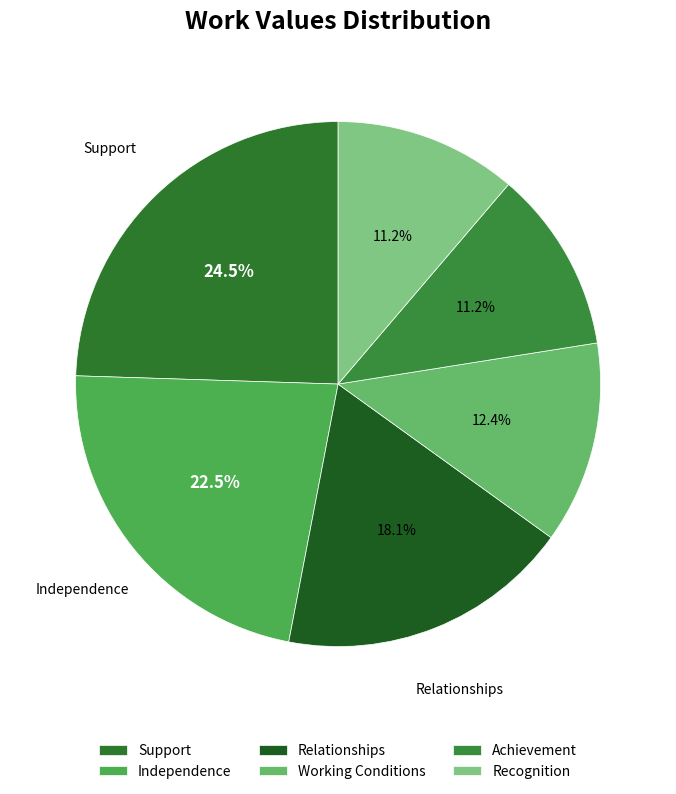

Does any single category account for the majority?

No